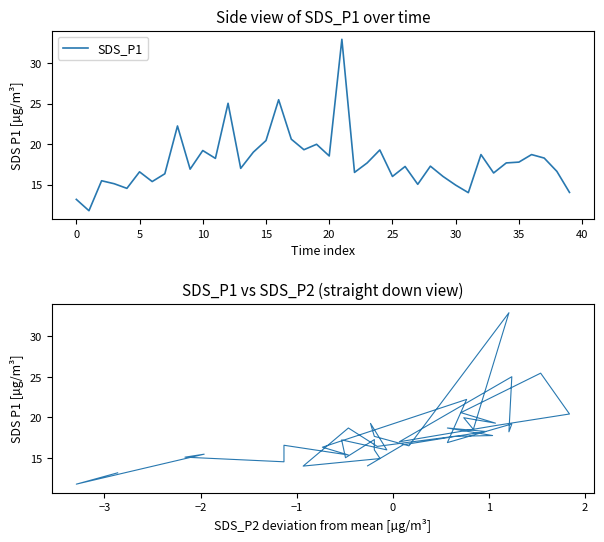

What is the highest value of the SDS_P1 series?

32.9